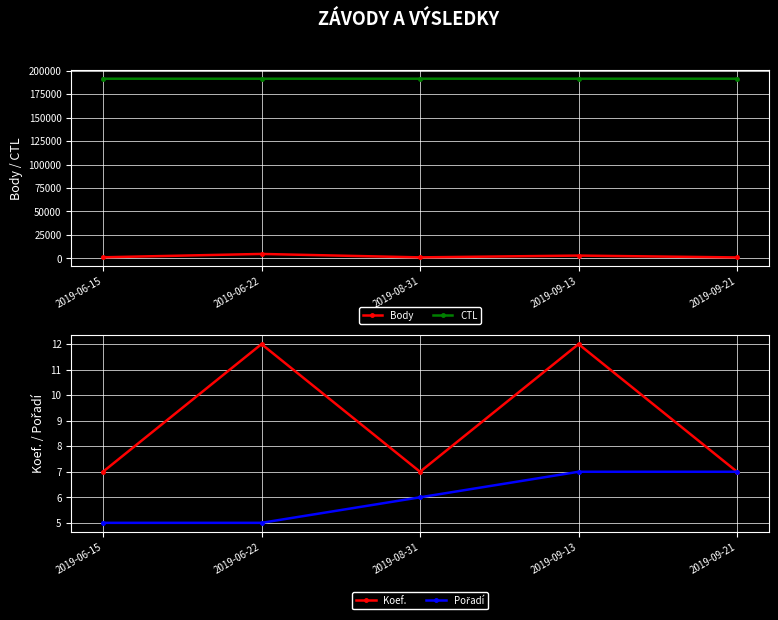

Where is Pořadí nearest to the value 6?

2019-08-31